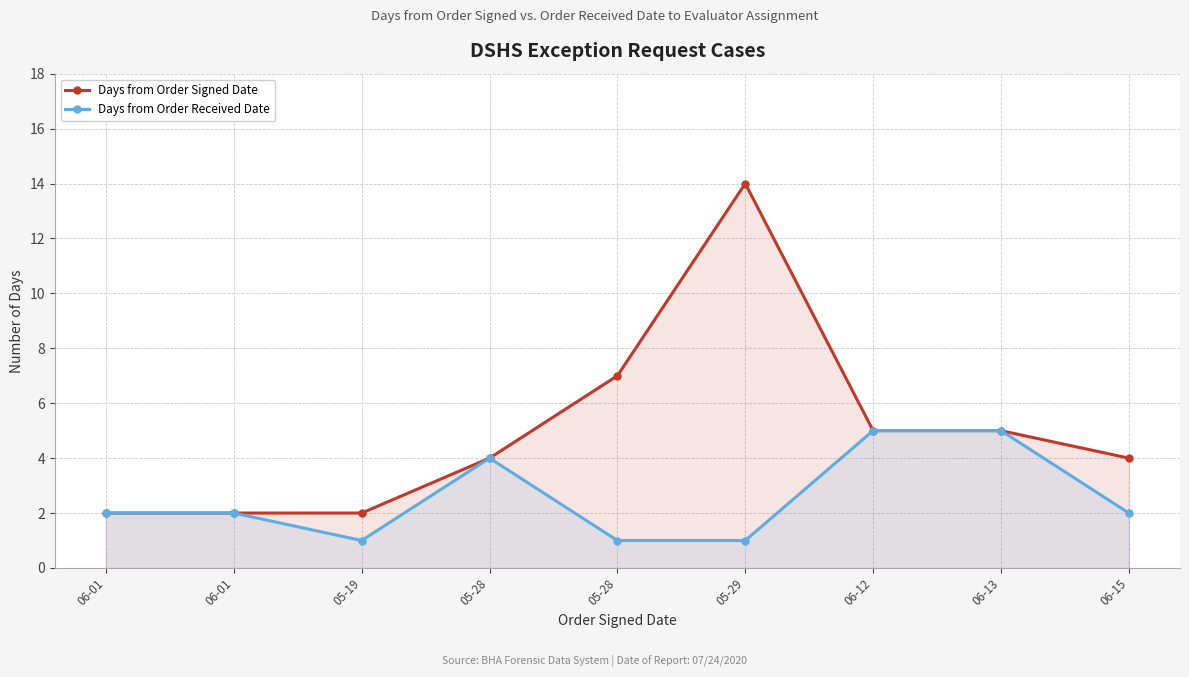

At which category does the chart reach its minimum across all series?

05-19